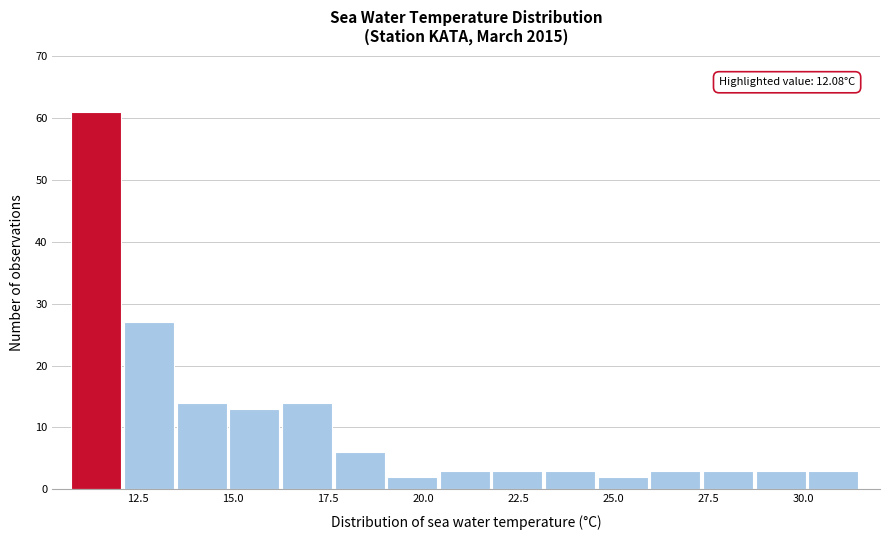

Read against the x-axis, roughly where is the centre of the tallest bar?

11.5